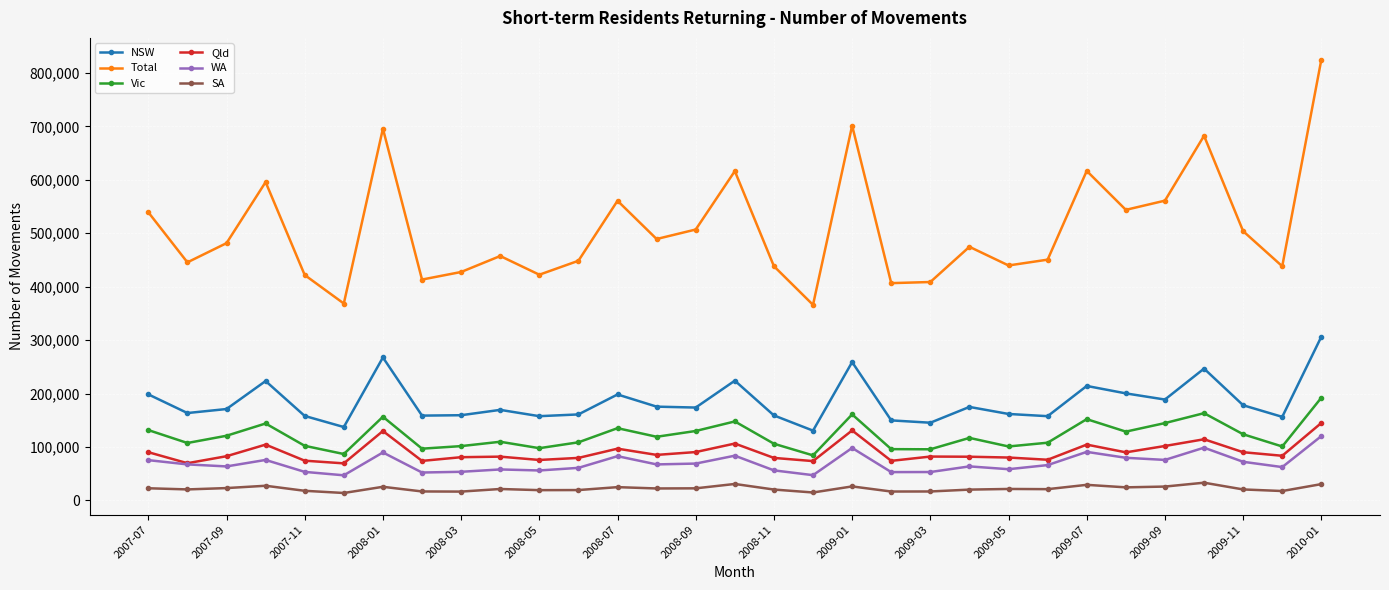

Which series has the widest spread of values?

Total